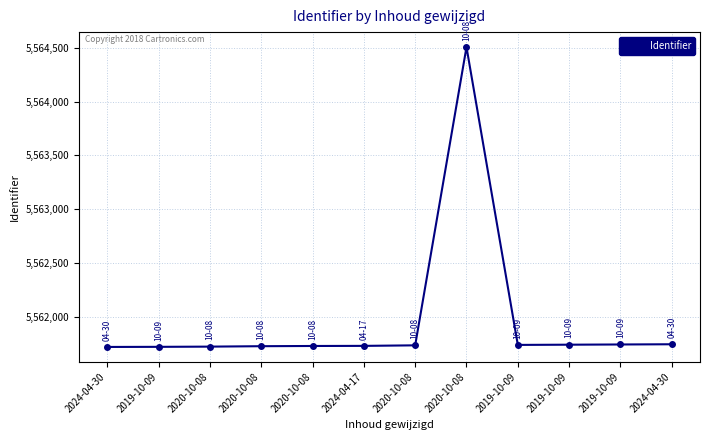

How many categories are shown in the chart?

12